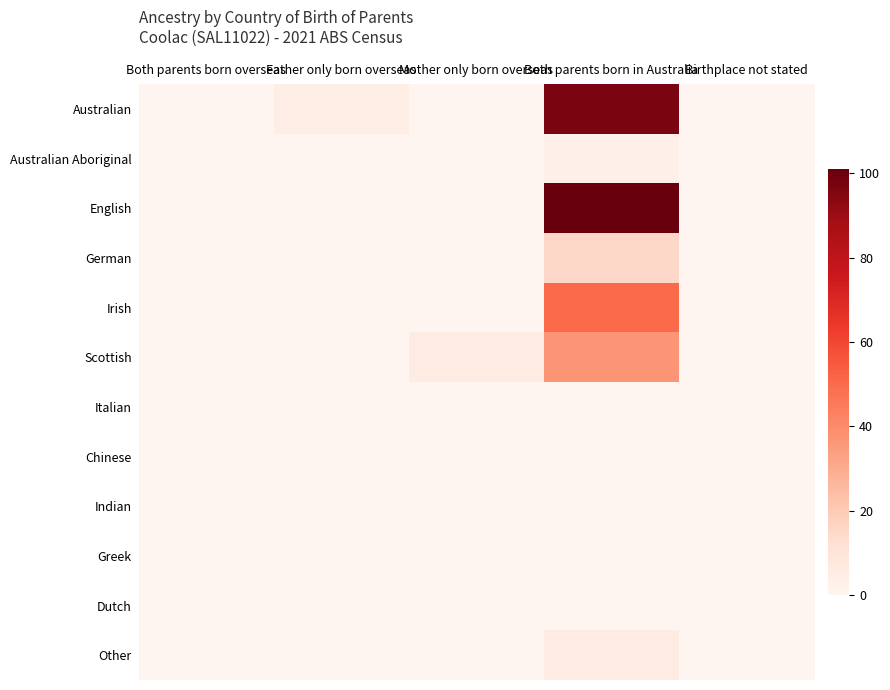

Reading left to right, list all the values displayed in this chart.

Australian: Both parents born overseas=0	Father only born overseas=4	Mother only born overseas=0	Both parents born in Australia=97	Birthplace not stated=0
Australian Aboriginal: Both parents born overseas=0	Father only born overseas=0	Mother only born overseas=0	Both parents born in Australia=3	Birthplace not stated=0
English: Both parents born overseas=0	Father only born overseas=0	Mother only born overseas=0	Both parents born in Australia=101	Birthplace not stated=0
German: Both parents born overseas=0	Father only born overseas=0	Mother only born overseas=0	Both parents born in Australia=15	Birthplace not stated=0
Irish: Both parents born overseas=0	Father only born overseas=0	Mother only born overseas=0	Both parents born in Australia=50	Birthplace not stated=0
Scottish: Both parents born overseas=0	Father only born overseas=0	Mother only born overseas=6	Both parents born in Australia=37	Birthplace not stated=0
Italian: Both parents born overseas=0	Father only born overseas=0	Mother only born overseas=0	Both parents born in Australia=0	Birthplace not stated=0
Chinese: Both parents born overseas=0	Father only born overseas=0	Mother only born overseas=0	Both parents born in Australia=0	Birthplace not stated=0
Indian: Both parents born overseas=0	Father only born overseas=0	Mother only born overseas=0	Both parents born in Australia=0	Birthplace not stated=0
Greek: Both parents born overseas=0	Father only born overseas=0	Mother only born overseas=0	Both parents born in Australia=0	Birthplace not stated=0
Dutch: Both parents born overseas=0	Father only born overseas=0	Mother only born overseas=0	Both parents born in Australia=0	Birthplace not stated=0
Other: Both parents born overseas=0	Father only born overseas=0	Mother only born overseas=0	Both parents born in Australia=6	Birthplace not stated=0